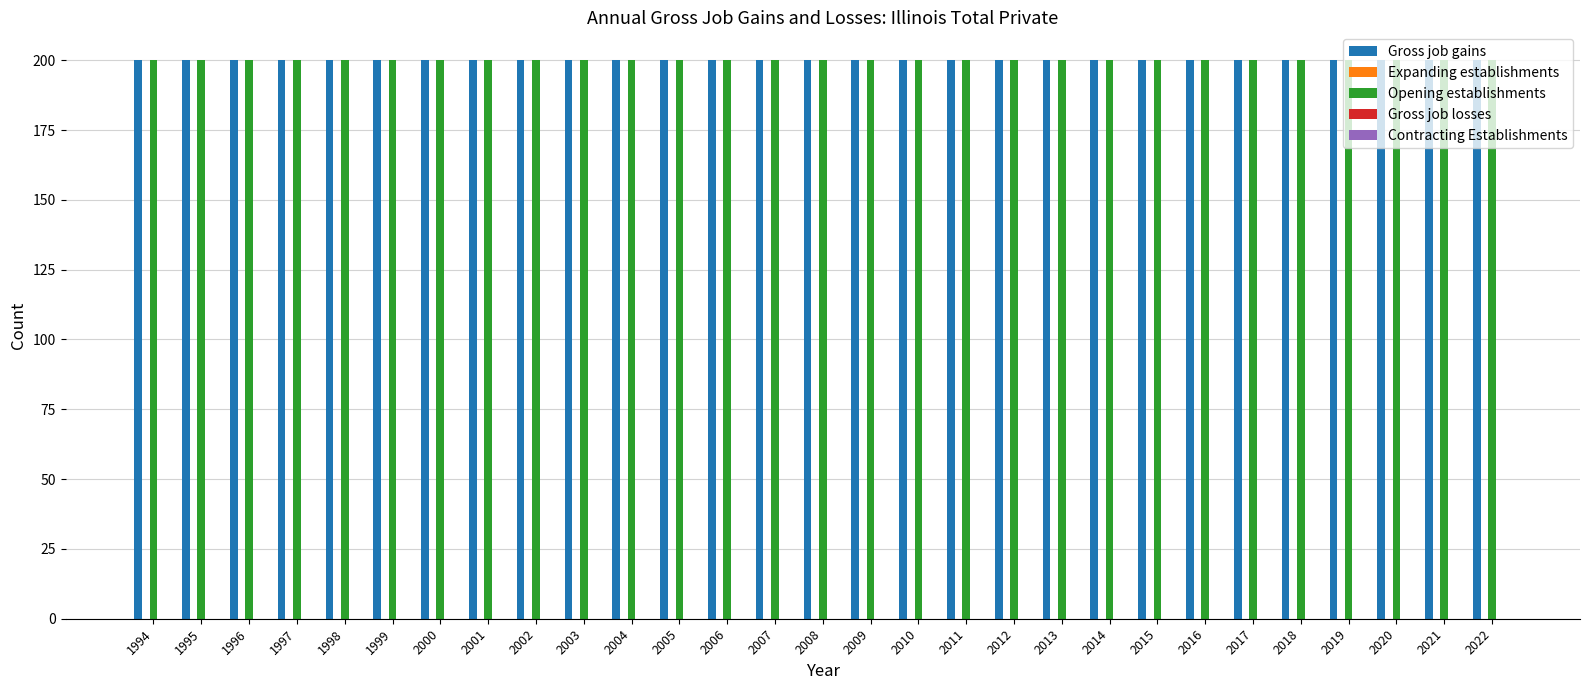

Which category has the highest value in the Expanding establishments series?

1994